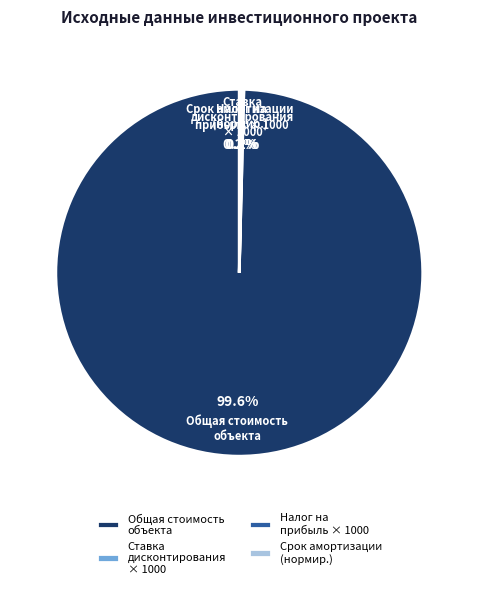

Is there any slice that represents more than half of the pie?

Yes